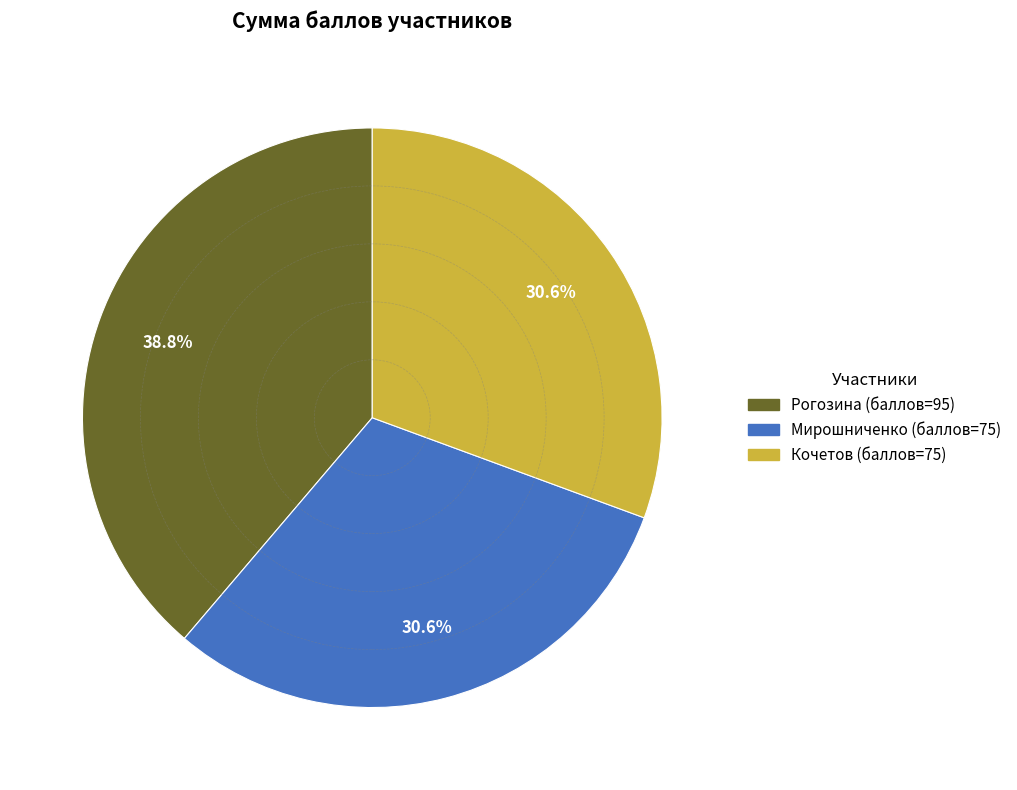

Which slice is the largest?

Рогозина